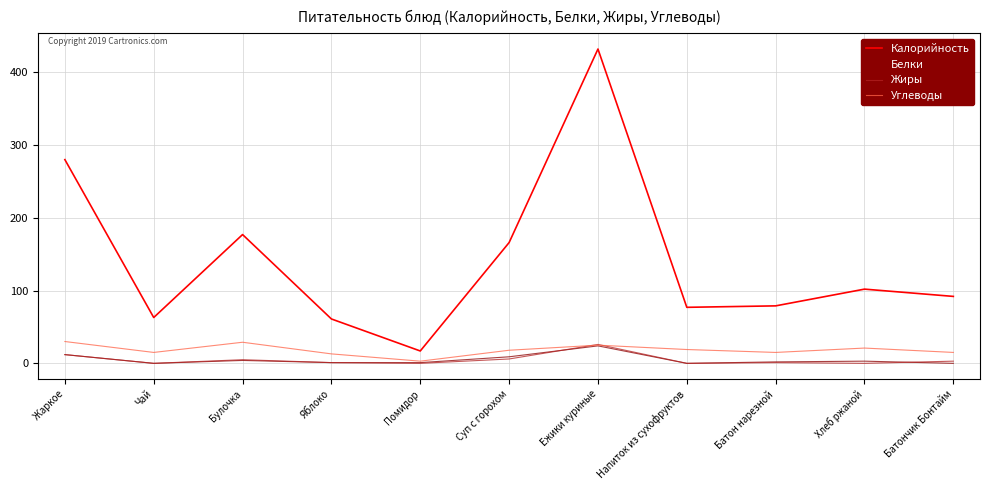

Where is the first local minimum for Калорийность?

Чай